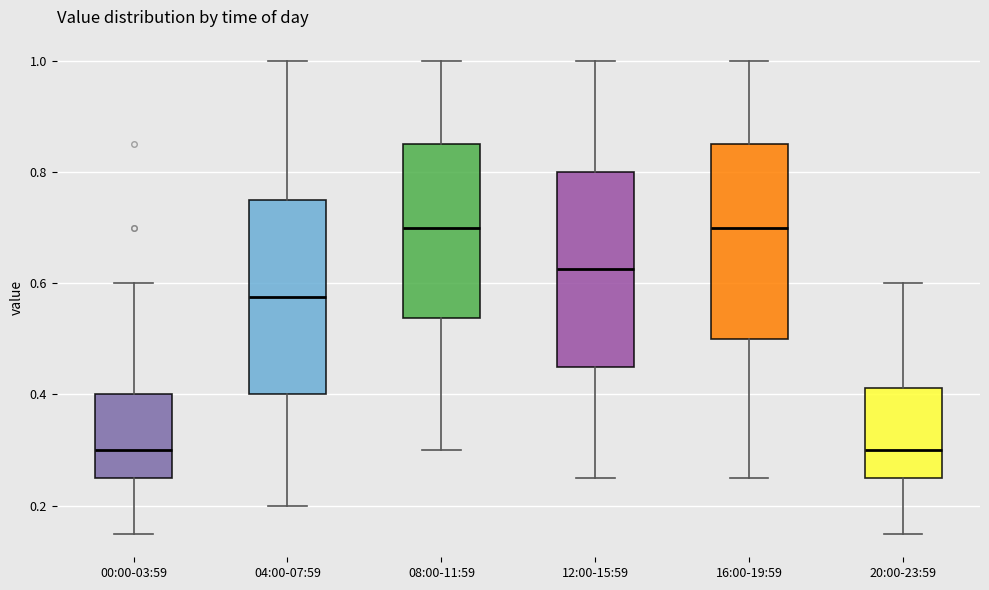

Reading left to right, read every box against the y-axis: the position of its median line, the range the box covers, and the ends of its whiskers. The values are not printed on the chart, so give them approximately, as read against the axis.

00:00-03:59: median 0.30, box 0.26 to 0.40, whiskers 0.16 to 0.60
04:00-07:59: median 0.58, box 0.40 to 0.76, whiskers 0.20 to 1.00
08:00-11:59: median 0.70, box 0.54 to 0.86, whiskers 0.30 to 1.00
12:00-15:59: median 0.62, box 0.46 to 0.80, whiskers 0.26 to 1.00
16:00-19:59: median 0.70, box 0.50 to 0.86, whiskers 0.26 to 1.00
20:00-23:59: median 0.30, box 0.26 to 0.42, whiskers 0.16 to 0.60